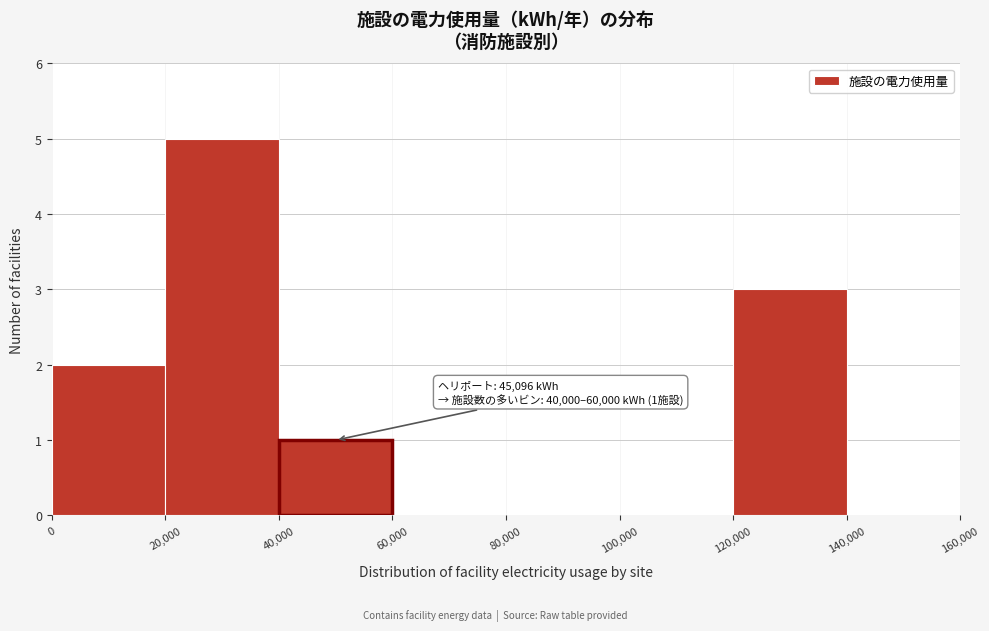

Over which range of the x-axis is the bar tallest?

20,000 to 40,000